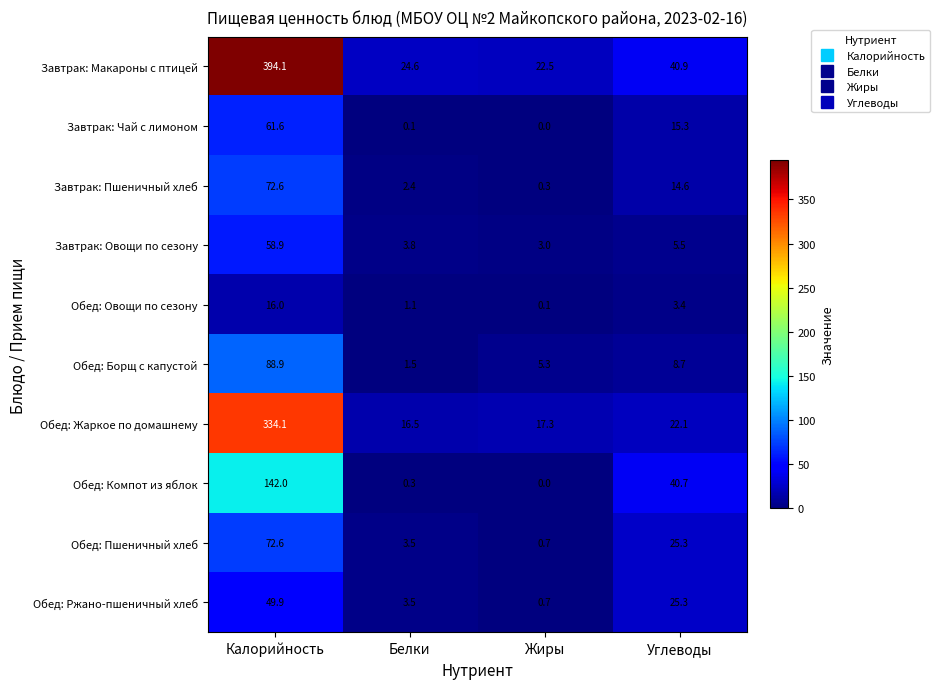

Count the number of data series in this chart.

10